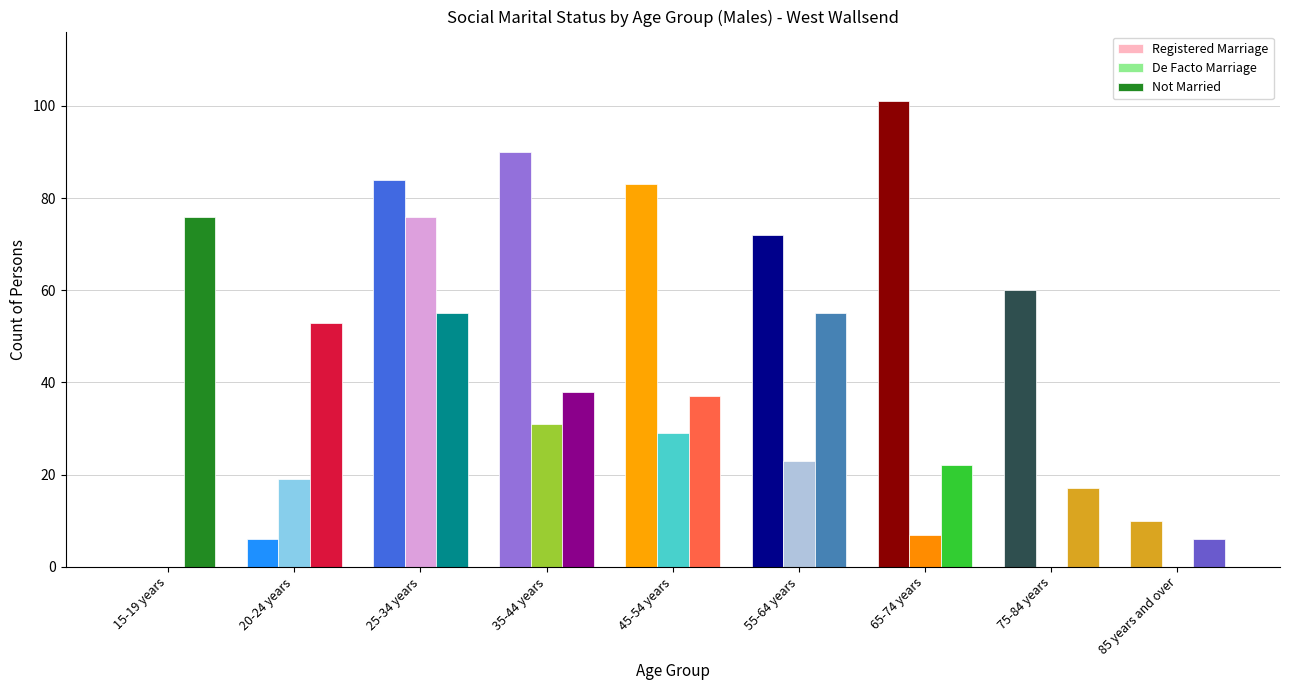

How many bars are there in each group?

3